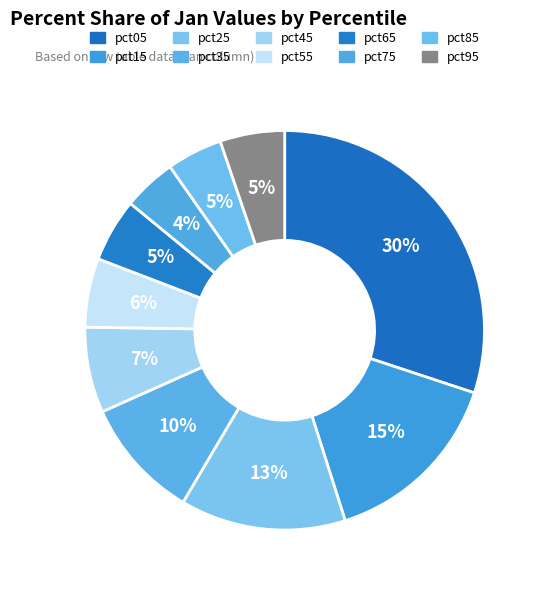

Rank the categories by value from lowest to highest.

pct75, pct85, pct65, pct95, pct55, pct45, pct35, pct25, pct15, pct05